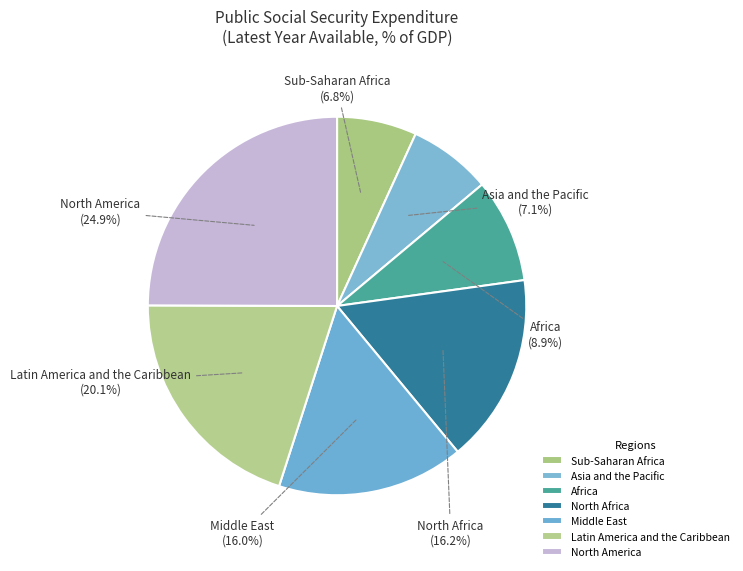

Does any single category account for the majority?

No